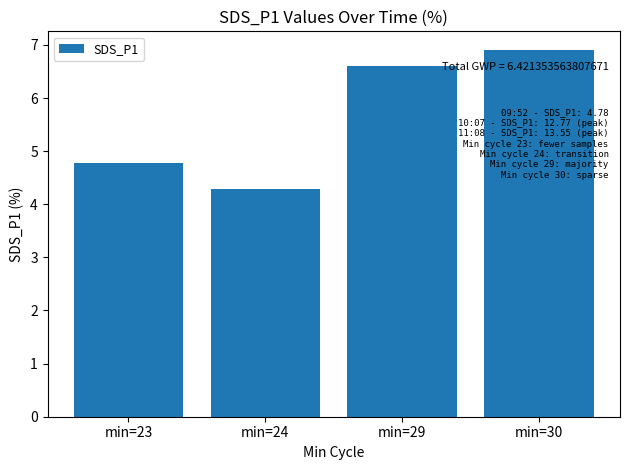

Reading left to right, what are all the values shown in this chart?

4.8	4.3	6.6	6.9